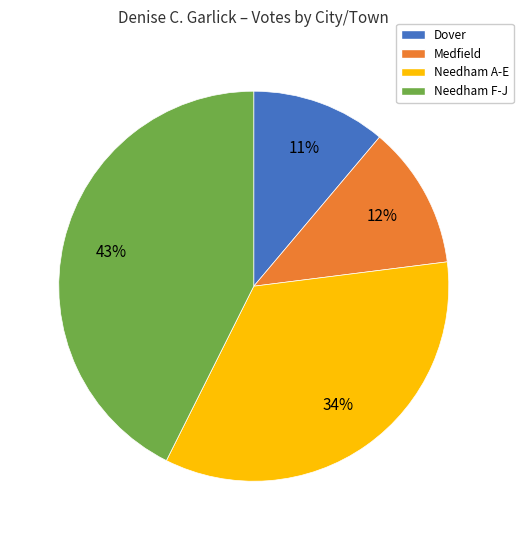

Does Medfield represent more than half of the total?

No